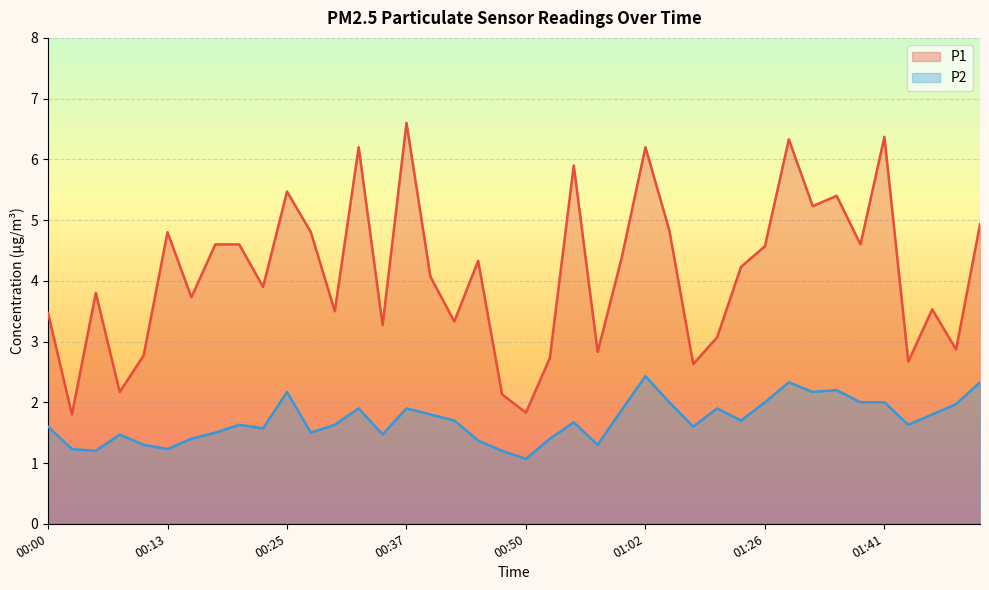

True or false: P2 and P1 intersect in this chart.

False